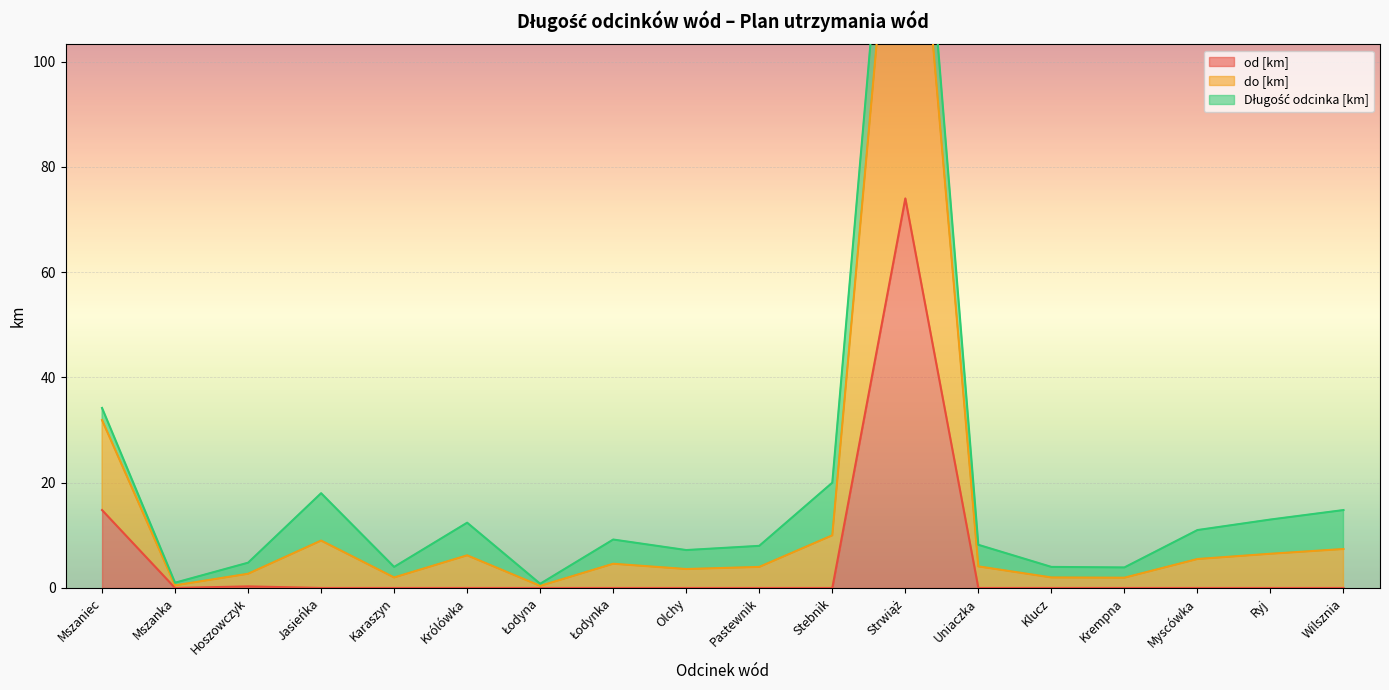

Which label corresponds to the smallest value in the chart?

Mszanka